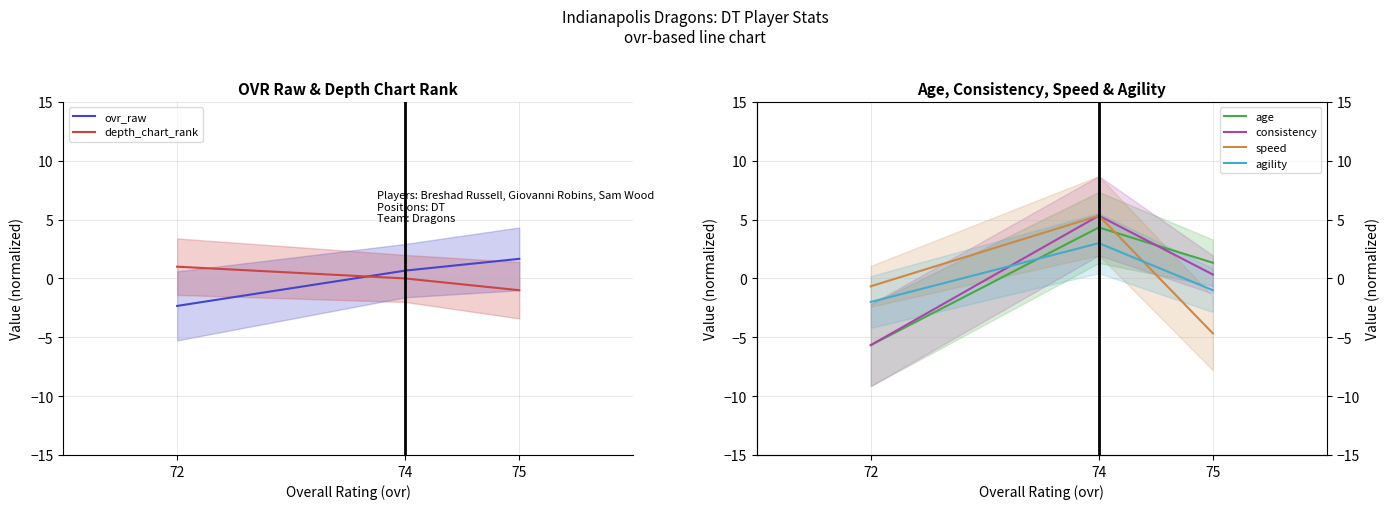

The value of consistency at 75 is 0.1. True or false?

False